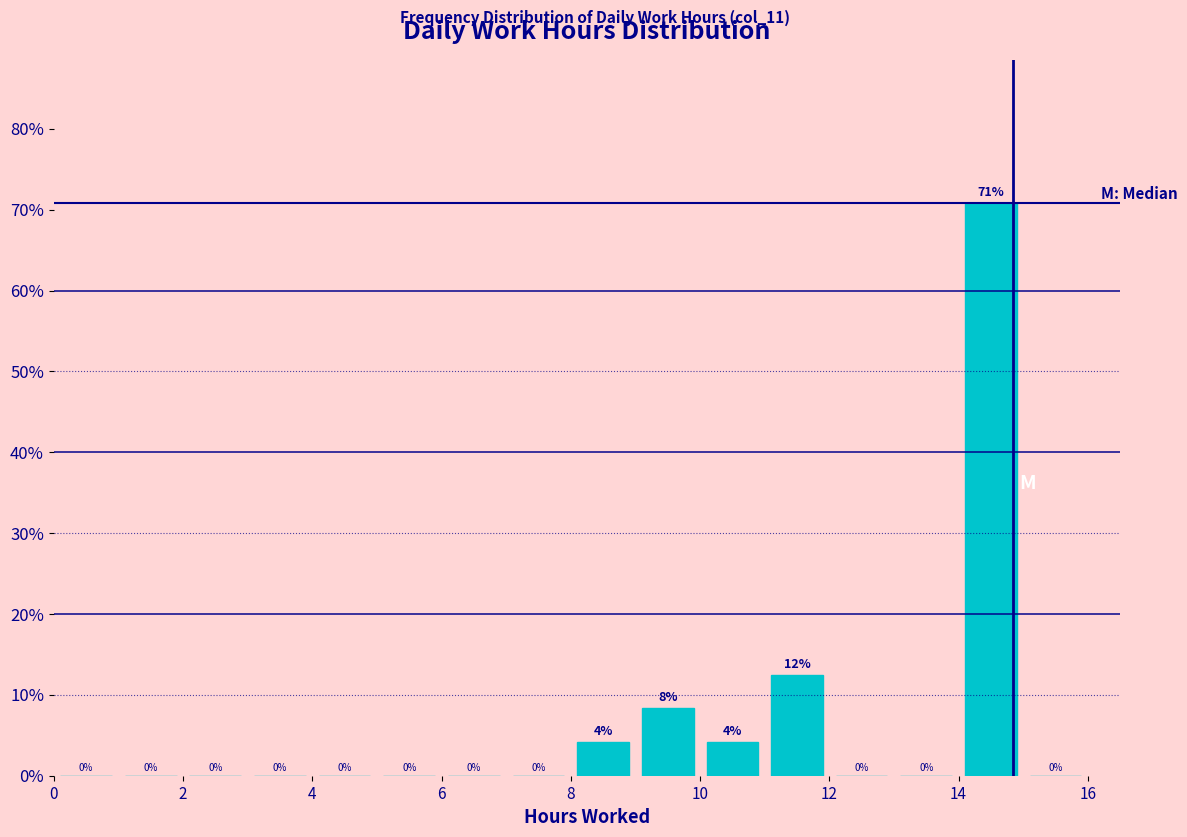

Which range on the x-axis has the tallest bar?

14 to 15